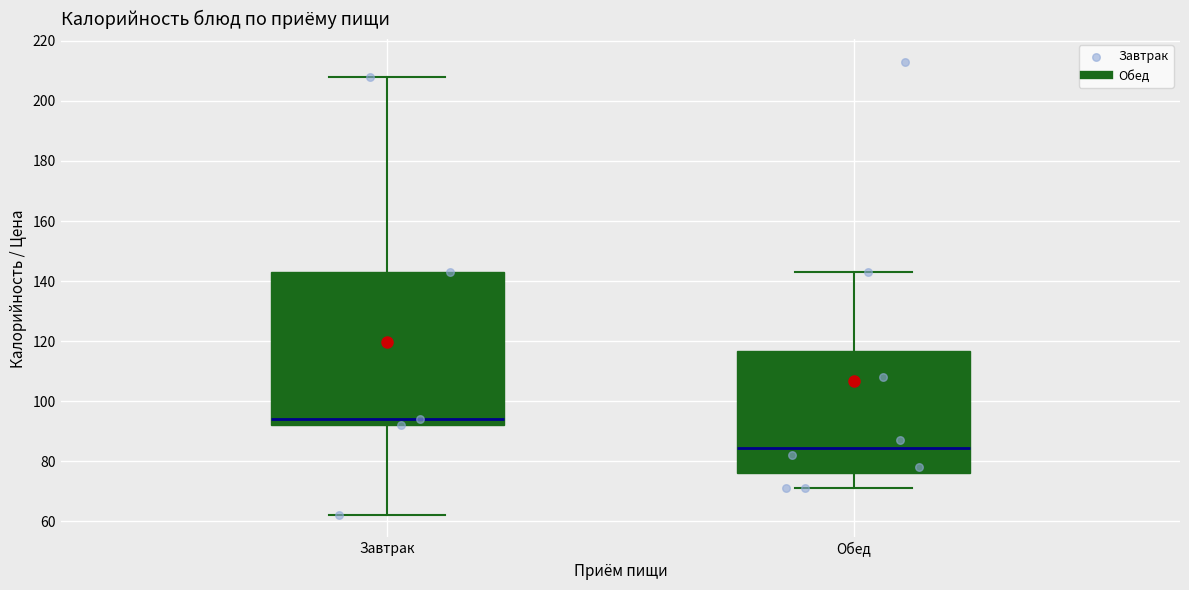

Where does the lower whisker of the box for Завтрак end on the y-axis? The values are not printed on the chart, so give them approximately, as read against the axis.

62